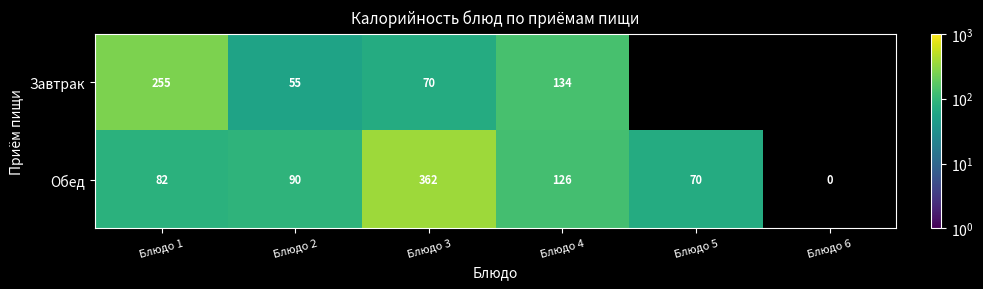

At which category does the chart reach its minimum across all series?

Блюдо 6